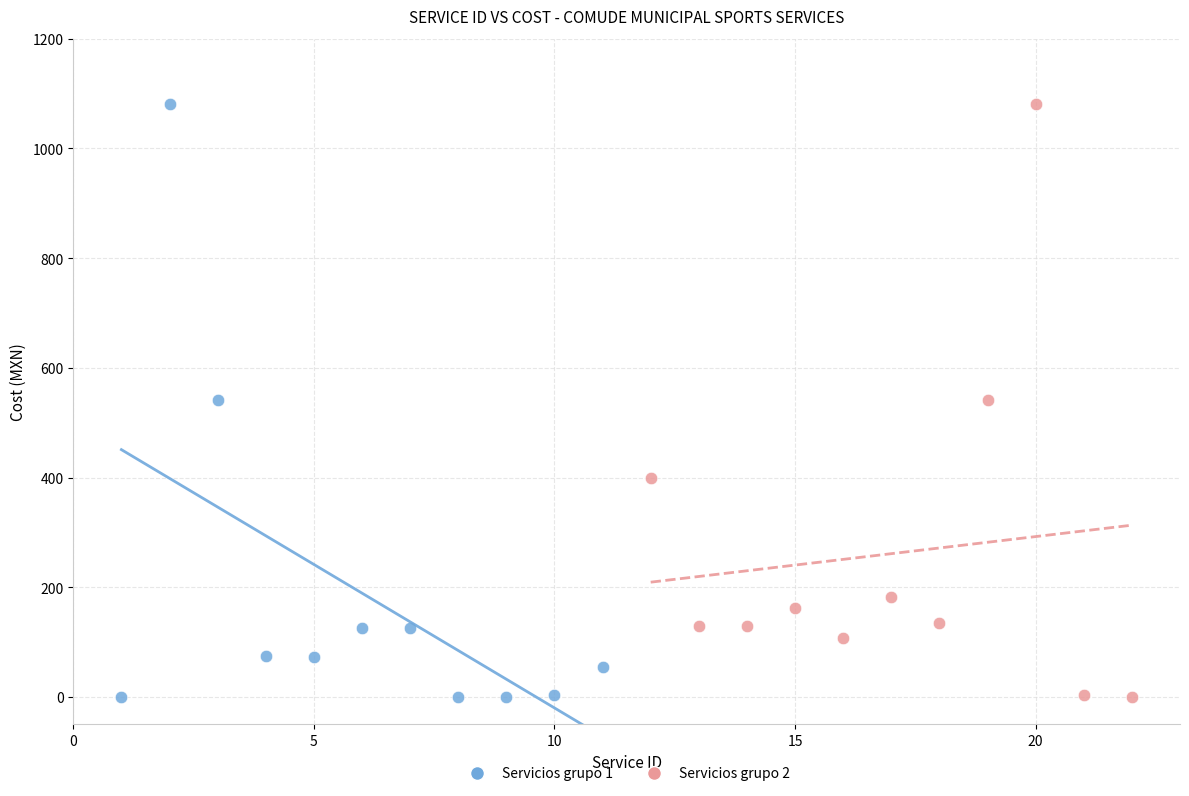

What are all the series names shown in the legend?

Servicios grupo 1, Servicios grupo 2